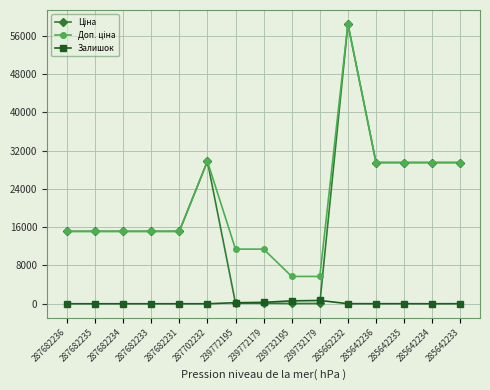

Count the number of data series in this chart.

3